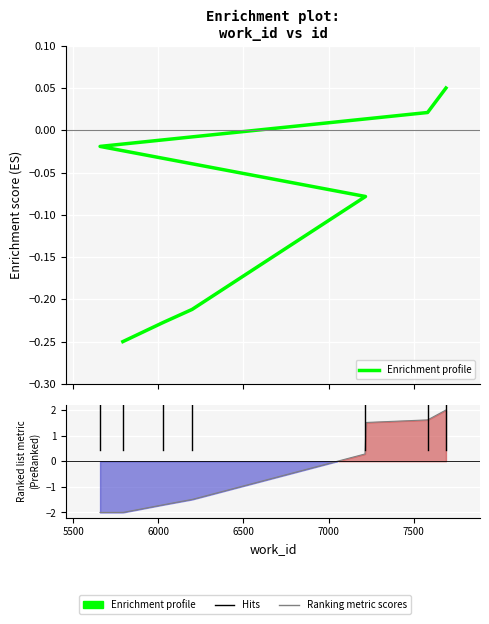

List the labels in order of value, largest first.

7690, 7582, 5657, 7217, 6198, 6028, 5791